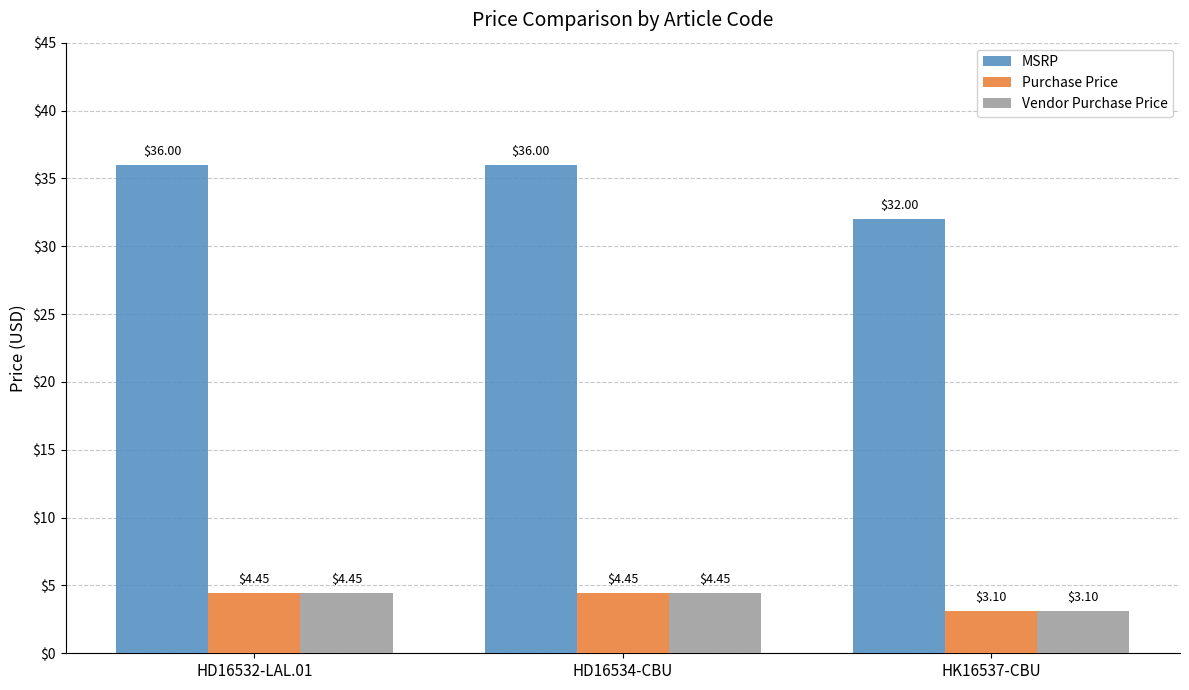

Count the number of data series in this chart.

3